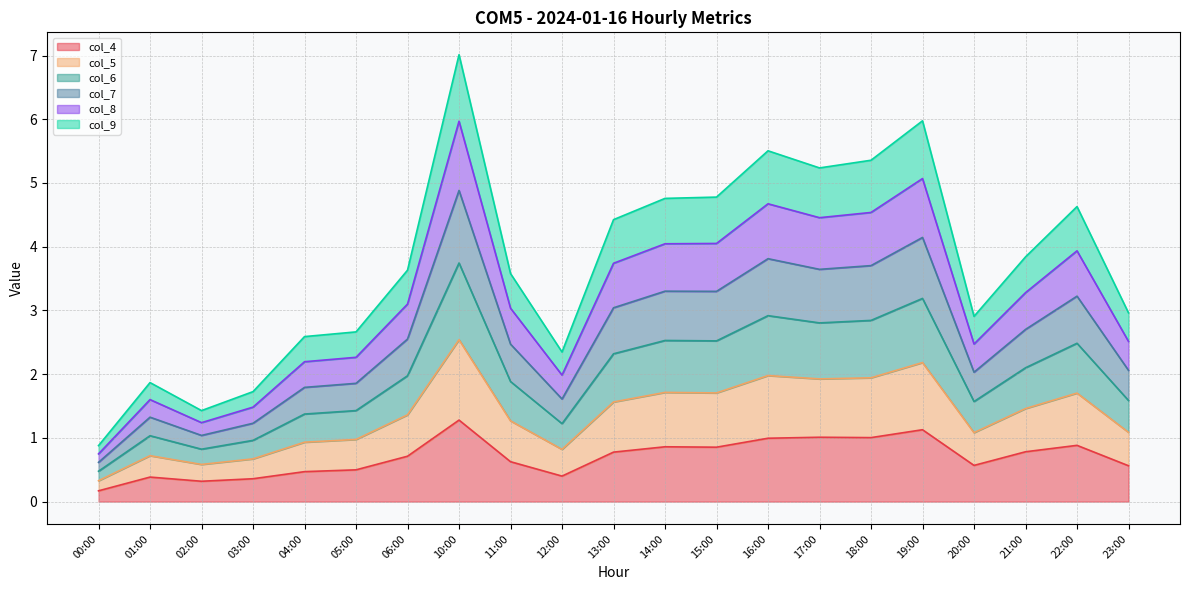

What position from the left is 14:00?

12